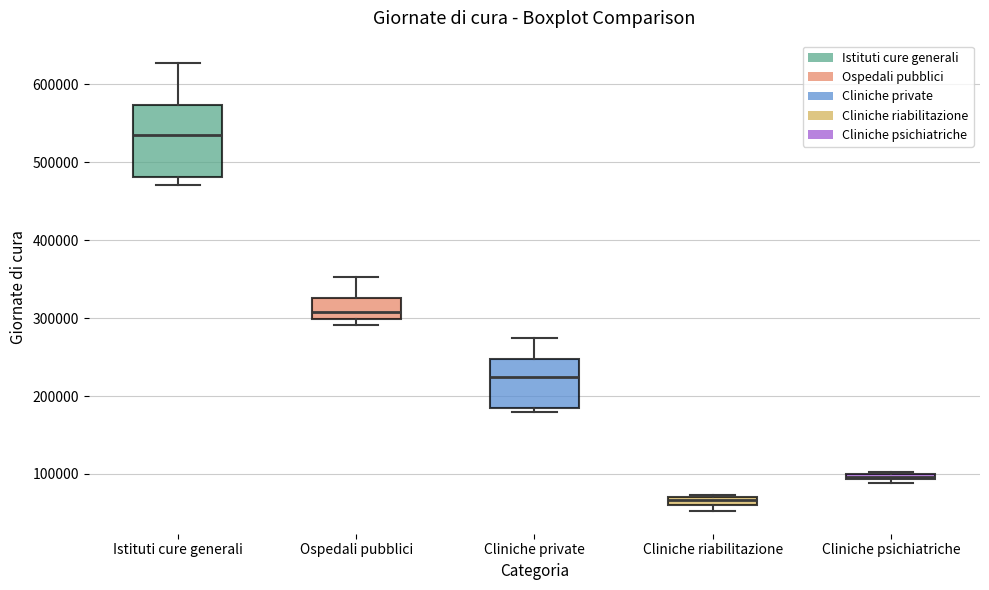

Comparing the boxes themselves (not the whiskers), which one is the tallest?

Istituti cure generali